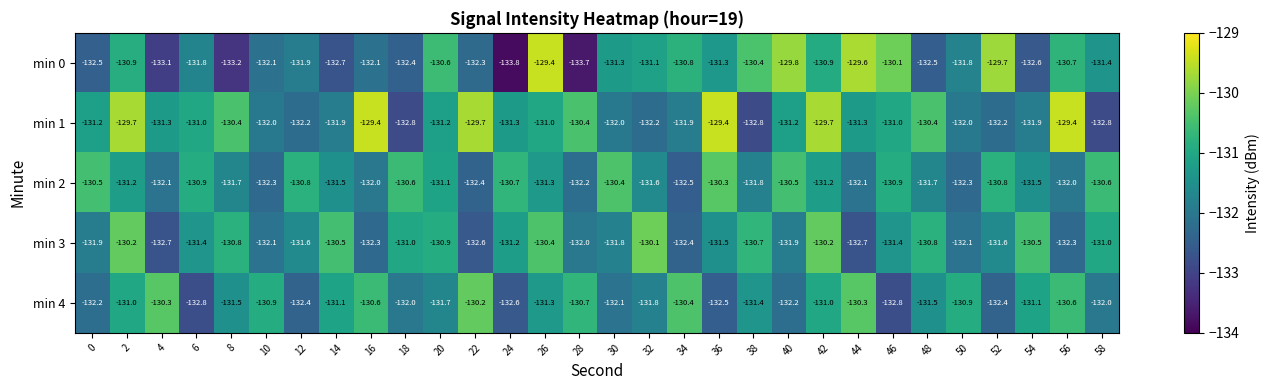

What is the approximate value of min 2 at 24?

-130.7